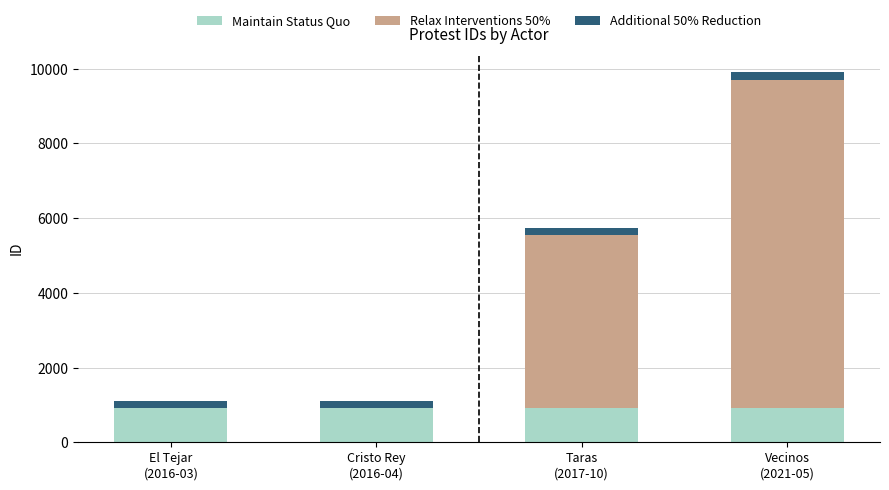

What are all the series names shown in the legend?

Maintain Status Quo, Relax Interventions 50%, Additional 50% Reduction